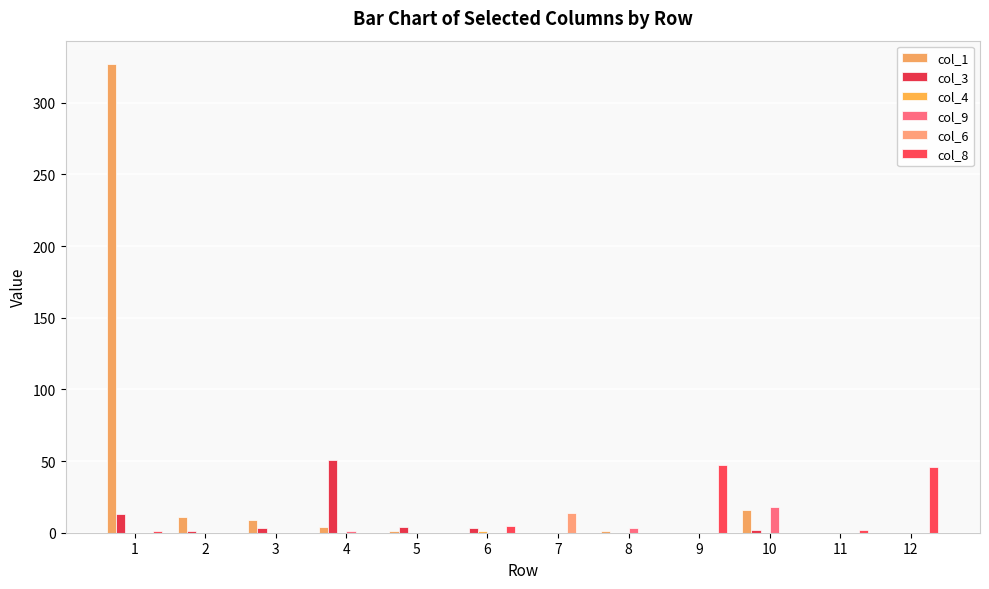

The col_3 series shows 2 at 2. True or false?

False